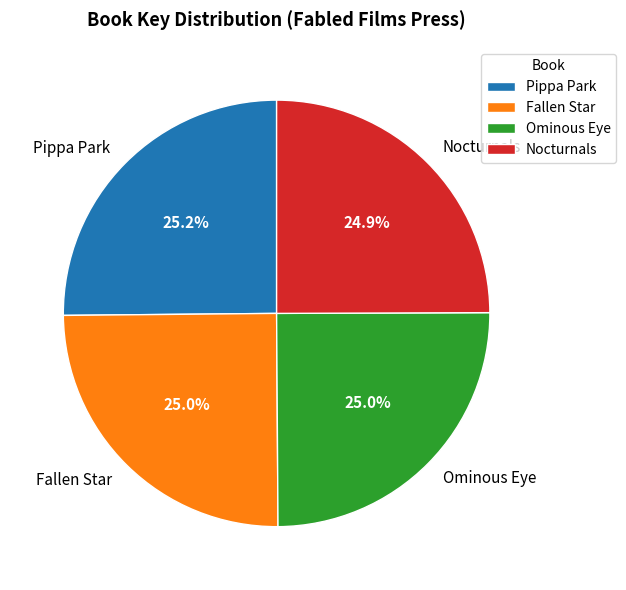

What percentage is the Ominous Eye slice, to the nearest percent?

25%